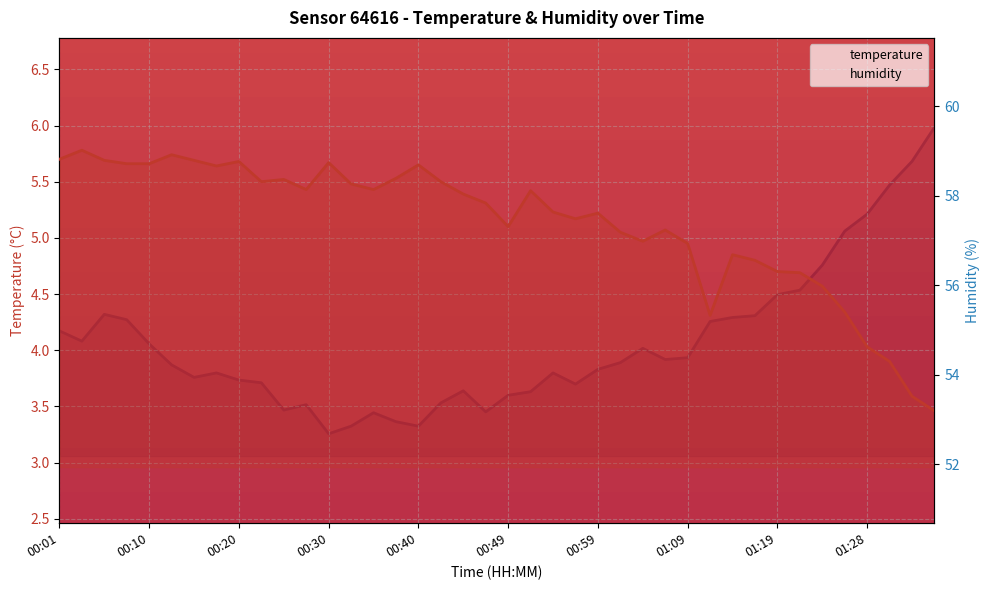

What are all the series names shown in the legend?

temperature, humidity